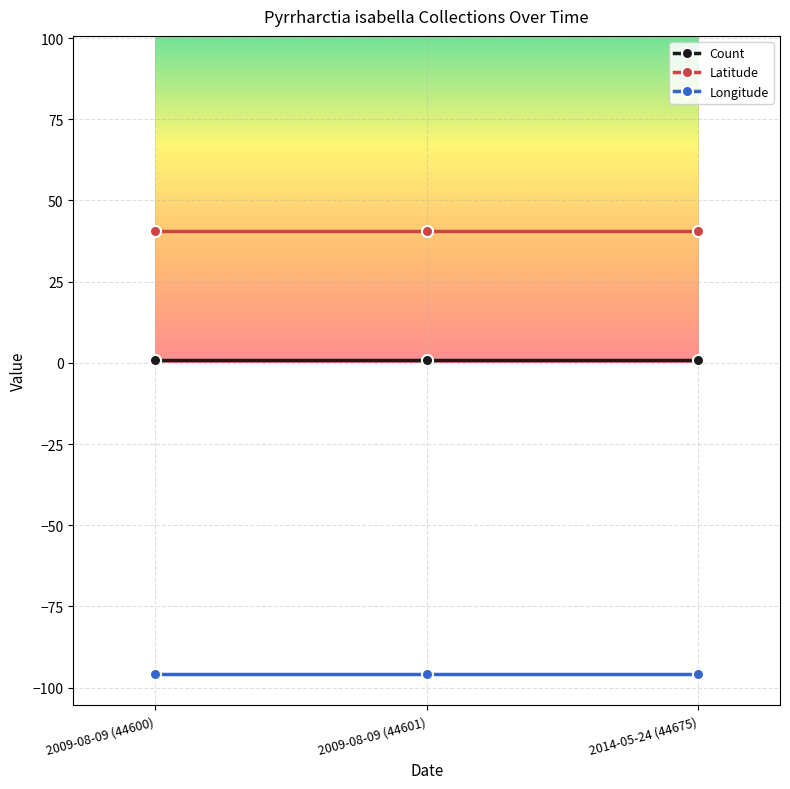

What is the greatest value displayed?

40.7